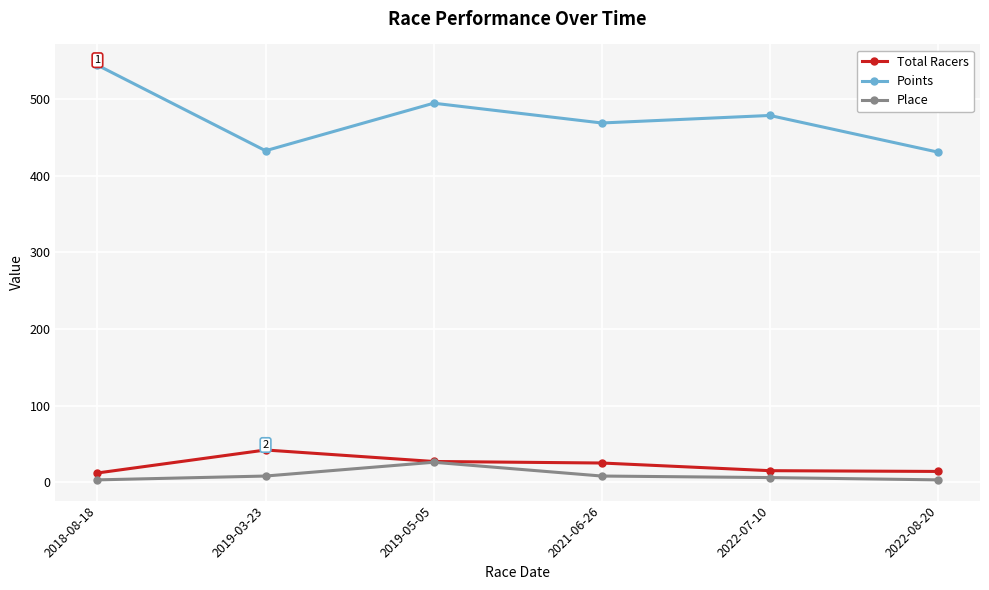

True or false: Place and Points intersect in this chart.

False